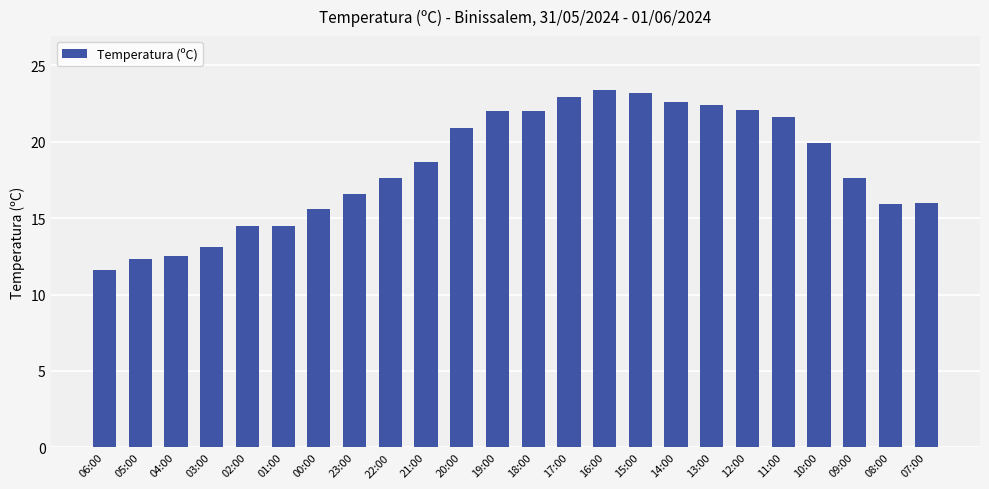

What is the average value?

18.3